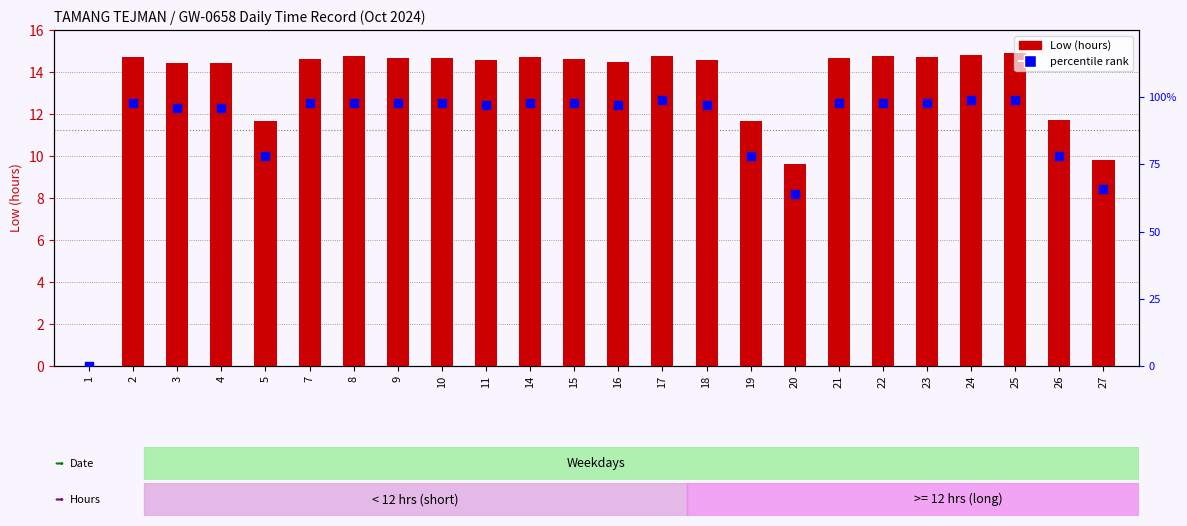

Is the value of Low (hours) at 26 greater than the value of percentile rank within the sample at 19?

No